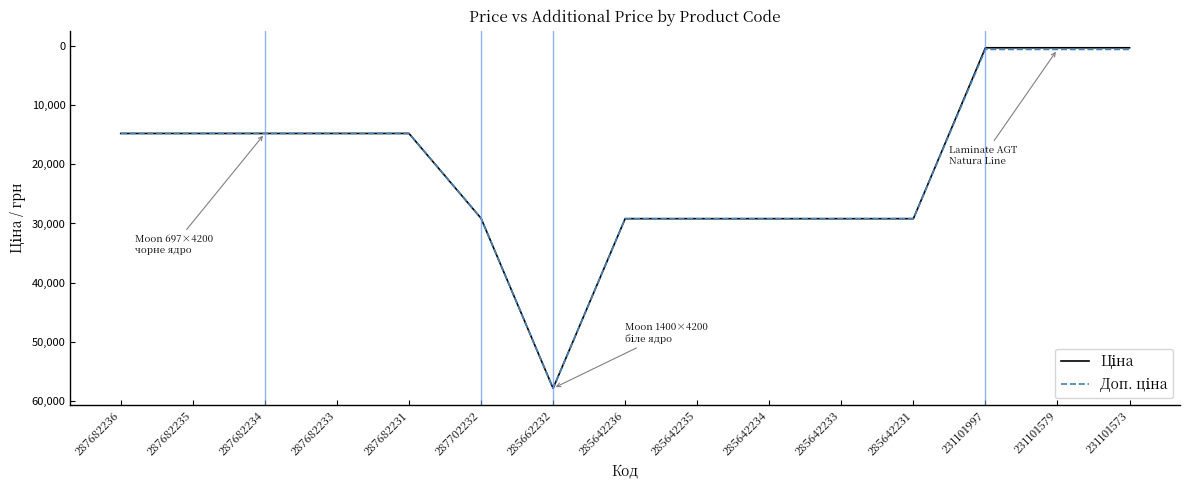

Which category has the highest value across all series?

285662232